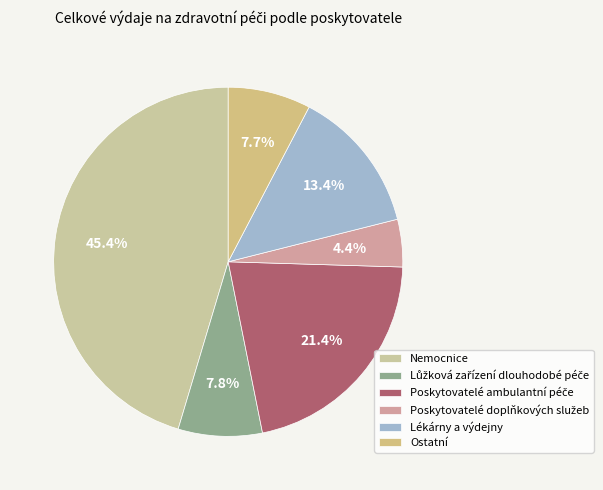

What percentage is the Lůžková zařízení dlouhodobé péče slice, to the nearest percent?

8%